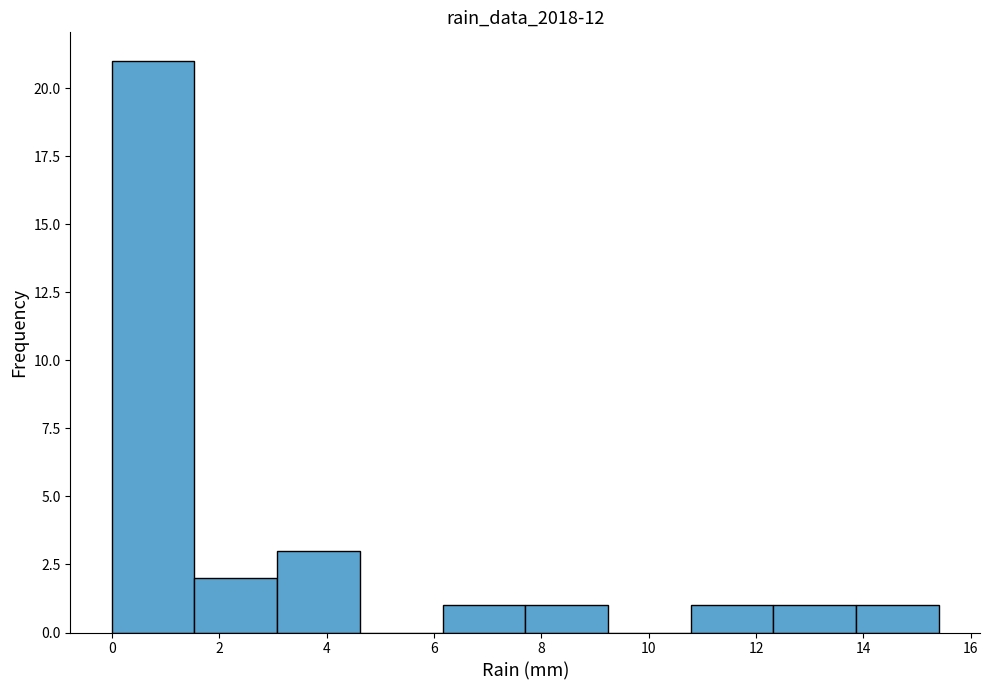

Reading left to right, list every bar in this chart as the range it spans on the x-axis followed by its height. Neither the bar edges nor the heights are printed on the chart, so give them approximately, as read against the axes.

0.00 to 1.54: 21
1.54 to 3.08: 2
3.08 to 4.62: 3
4.62 to 6.16: 0
6.16 to 7.70: 1
7.70 to 9.24: 1
9.24 to 10.78: 0
10.78 to 12.32: 1
12.32 to 13.86: 1
13.86 to 15.40: 1